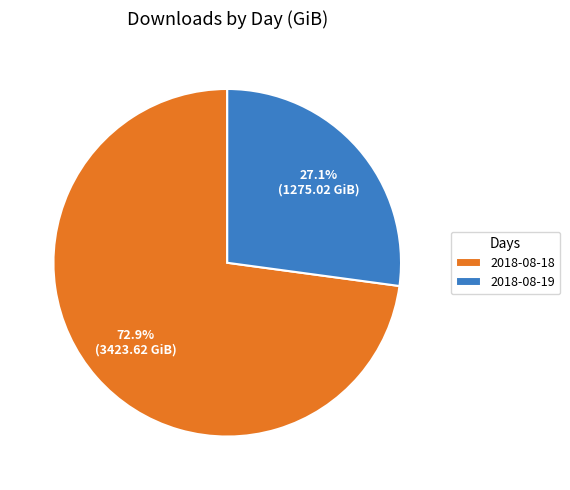

Between 2018-08-19 and 2018-08-18, which is larger?

2018-08-18